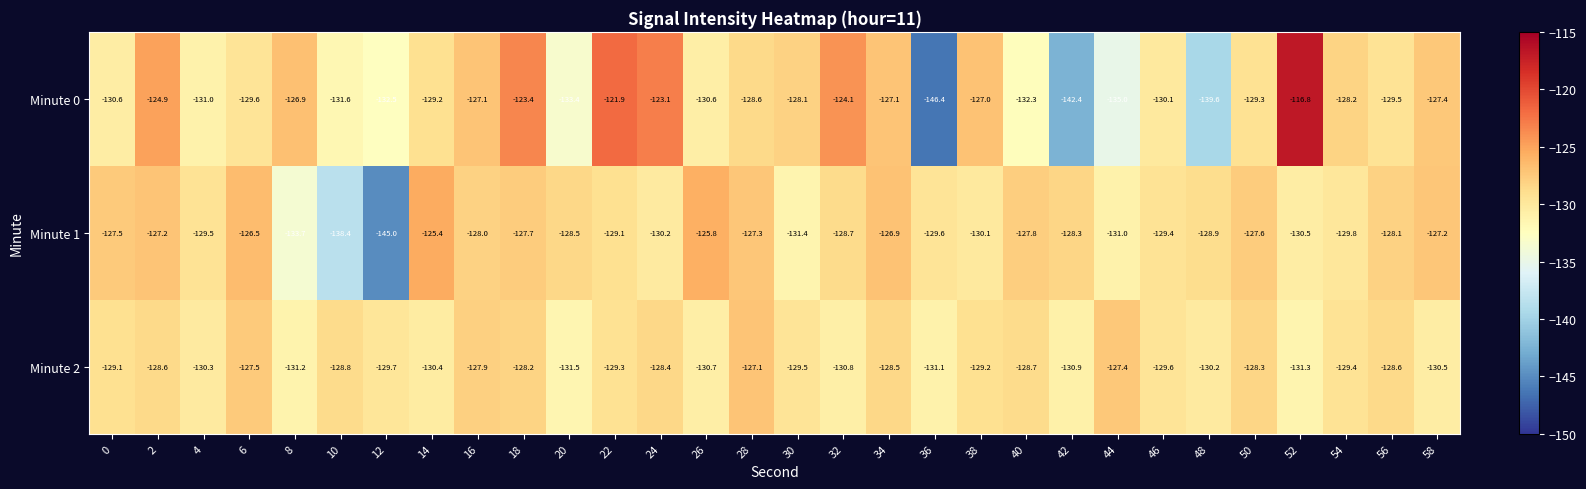

The value of Minute 0 at 26 is -130.6. True or false?

True